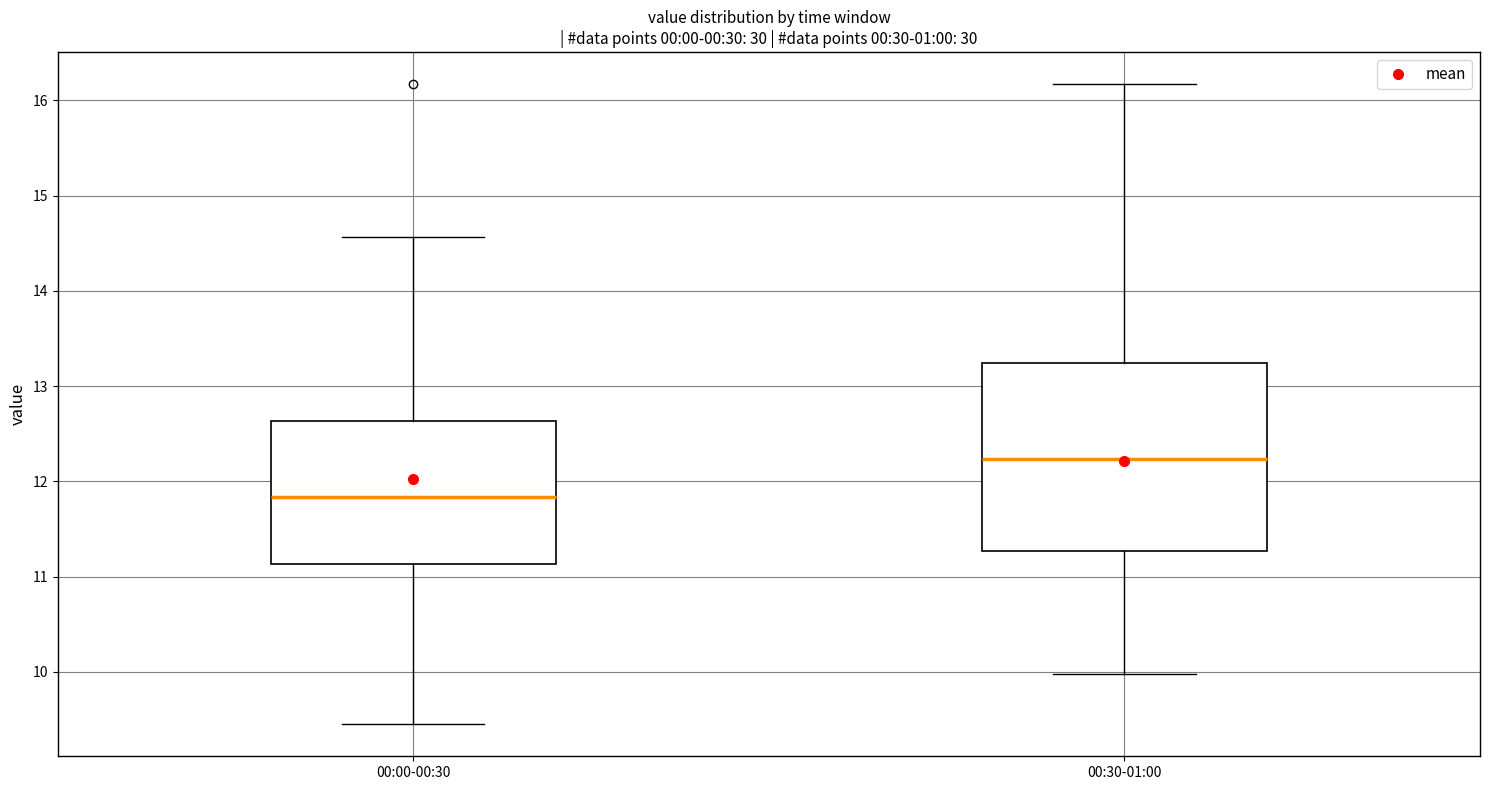

Comparing the boxes themselves (not the whiskers), which one is the tallest?

00:30-01:00